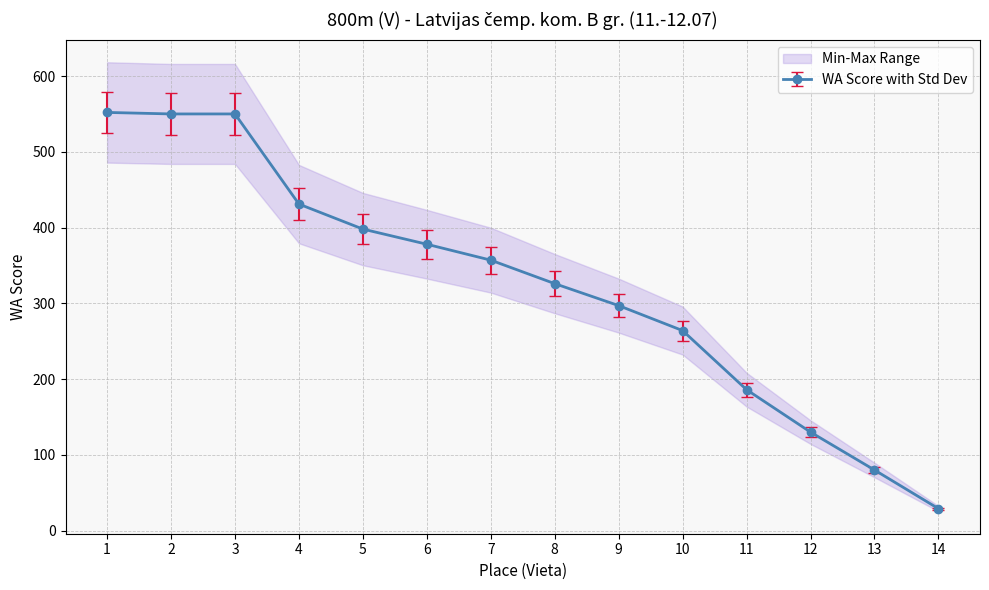

List the labels in order of value, smallest first.

14, 13, 12, 11, 10, 9, 8, 7, 6, 5, 4, 2, 3, 1